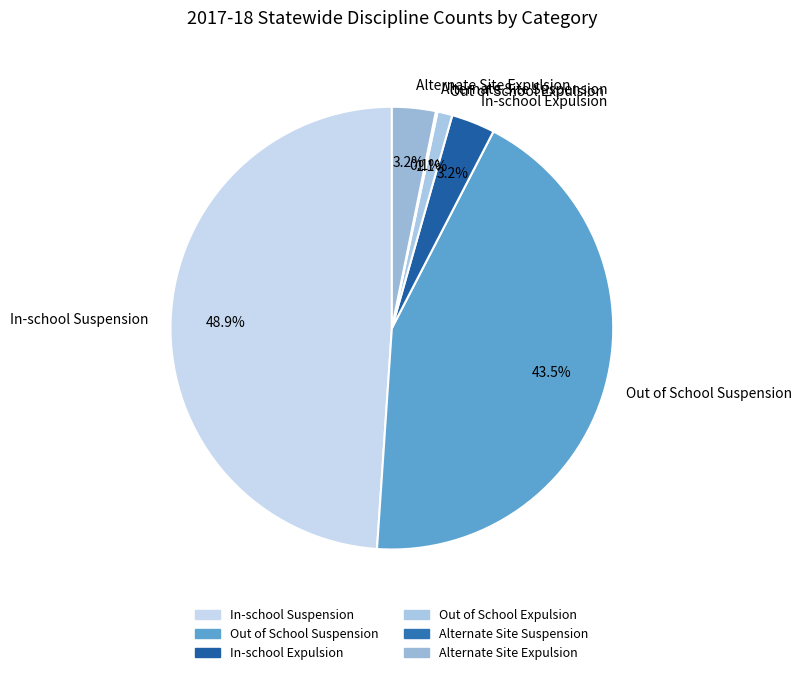

What percentage do In-school Expulsion and Out of School Expulsion together represent?

4.3%